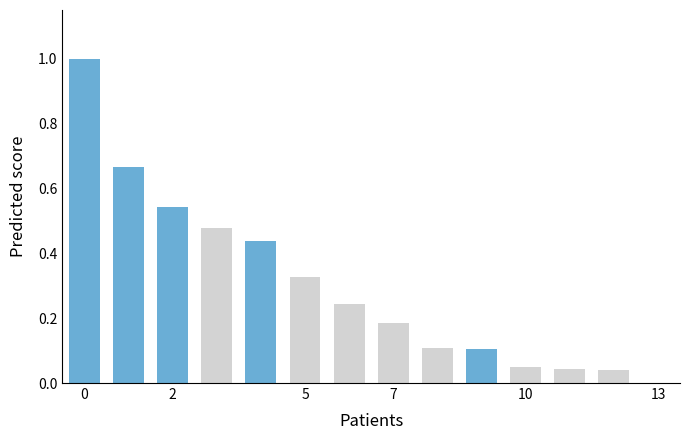

What is the greatest value displayed?

1.0